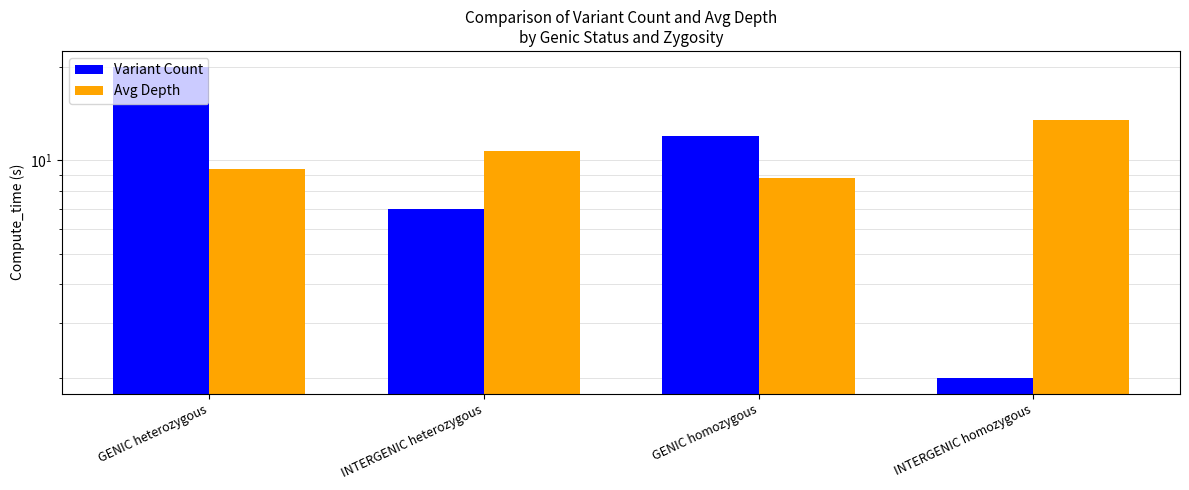

What is the highest value of the Avg Depth series?

13.5